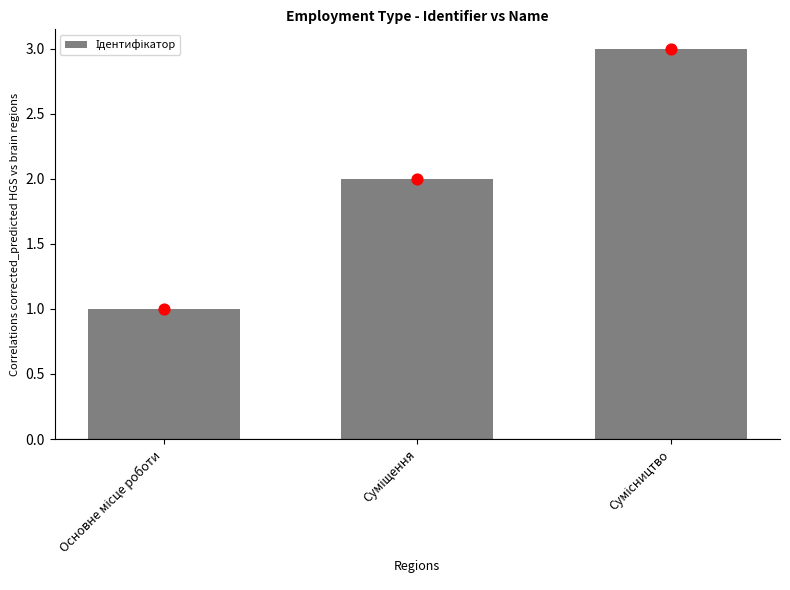

What is the change in value from Основне місце роботи to Сумісництво?

+2